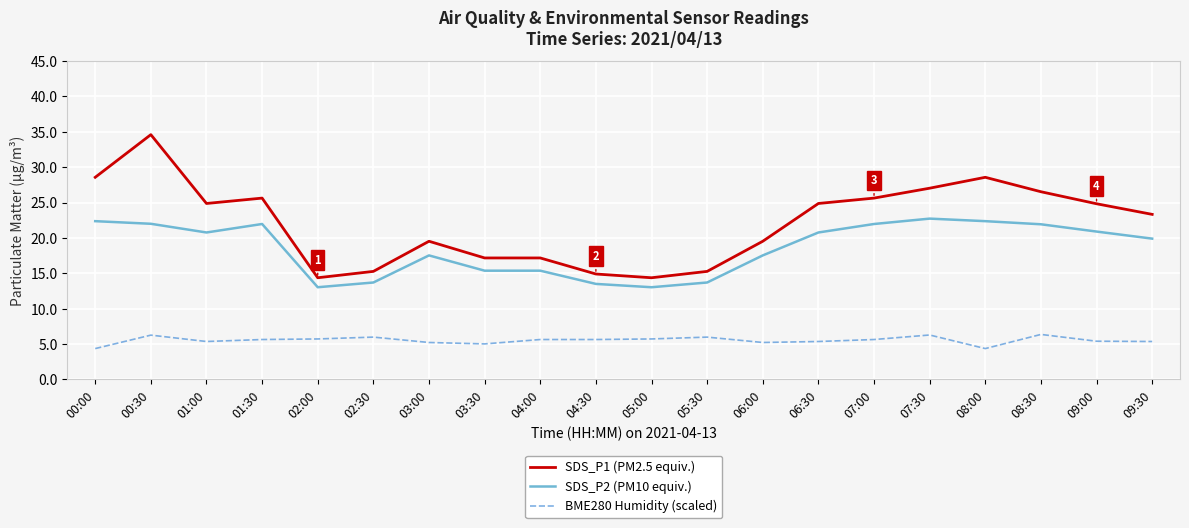

What value does the SDS_P1 (PM2.5 equiv.) series have at 08:00?

28.6